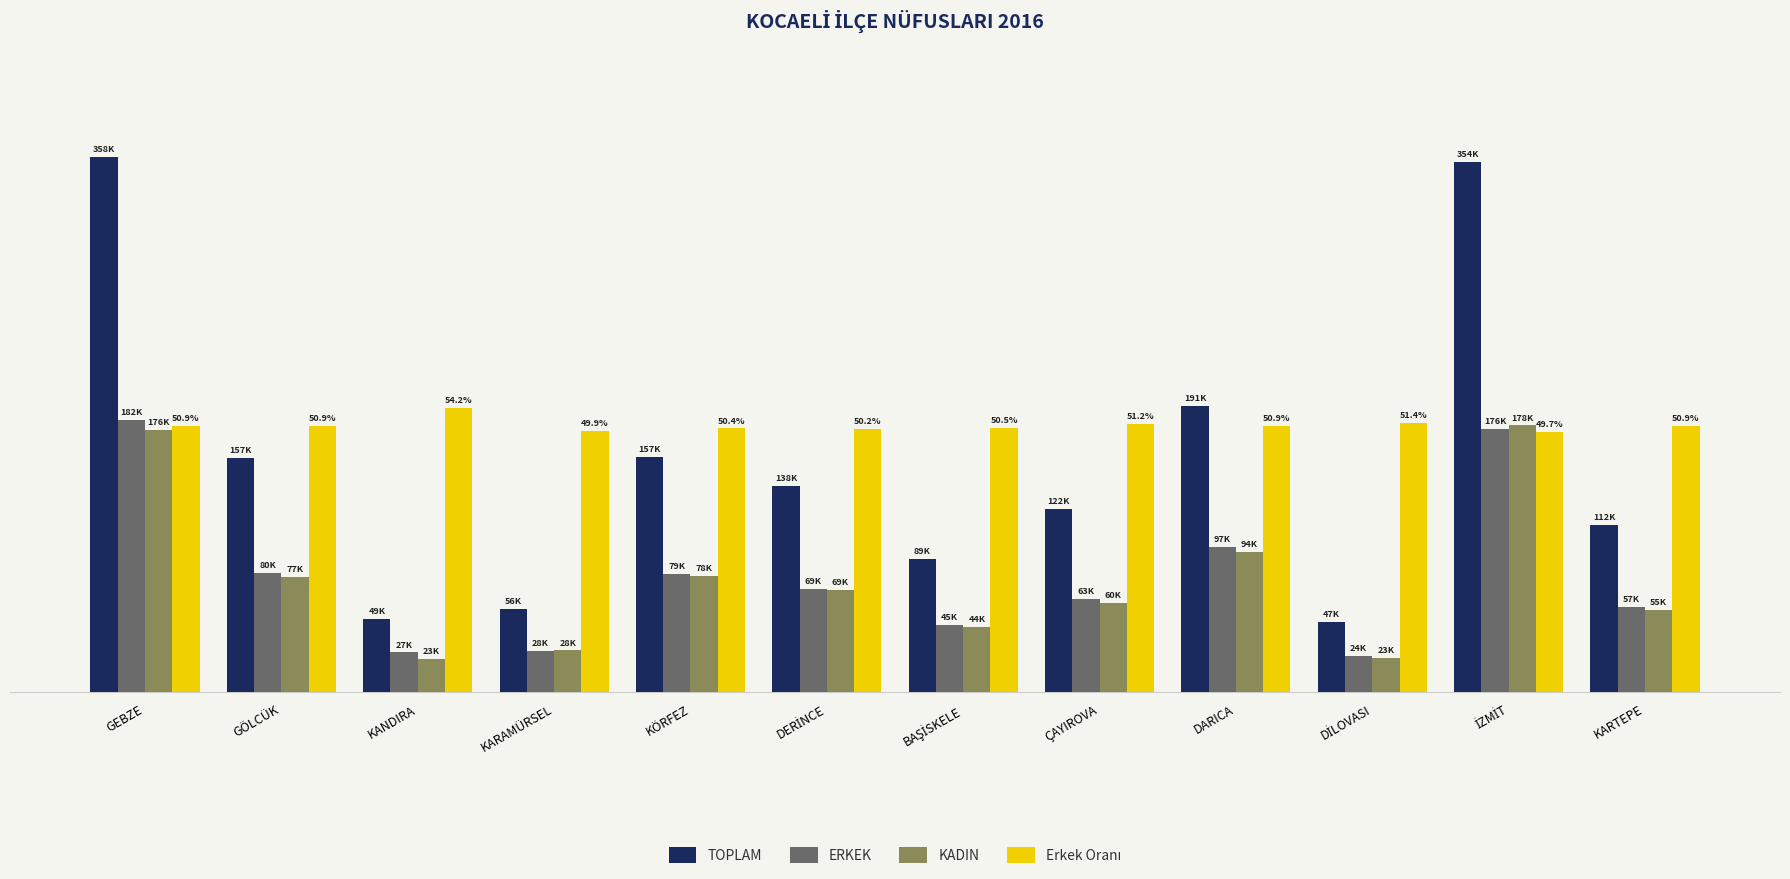

At which category is the sum across all series the highest?

GEBZE